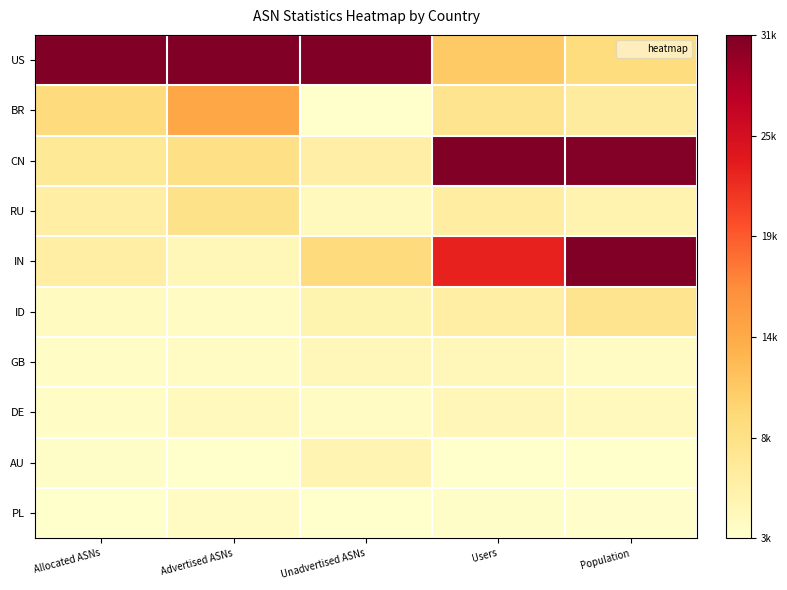

Reading left to right, transcribe all the data shown in this chart.

US: Allocated ASNs=1.0	Advertised ASNs=1.0	Unadvertised ASNs=1.0	Users=0.3	Population=0.2
BR: Allocated ASNs=0.2	Advertised ASNs=0.4	Unadvertised ASNs=0.0	Users=0.2	Population=0.1
CN: Allocated ASNs=0.1	Advertised ASNs=0.2	Unadvertised ASNs=0.1	Users=1.0	Population=1.0
RU: Allocated ASNs=0.1	Advertised ASNs=0.2	Unadvertised ASNs=0.0	Users=0.1	Population=0.1
IN: Allocated ASNs=0.1	Advertised ASNs=0.1	Unadvertised ASNs=0.2	Users=0.7	Population=1.0
ID: Allocated ASNs=0.0	Advertised ASNs=0.0	Unadvertised ASNs=0.1	Users=0.1	Population=0.2
GB: Allocated ASNs=0.0	Advertised ASNs=0.0	Unadvertised ASNs=0.1	Users=0.1	Population=0.0
DE: Allocated ASNs=0.0	Advertised ASNs=0.0	Unadvertised ASNs=0.0	Users=0.1	Population=0.0
AU: Allocated ASNs=0.0	Advertised ASNs=0.0	Unadvertised ASNs=0.1	Users=0.0	Population=0.0
PL: Allocated ASNs=0.0	Advertised ASNs=0.0	Unadvertised ASNs=0.0	Users=0.0	Population=0.0